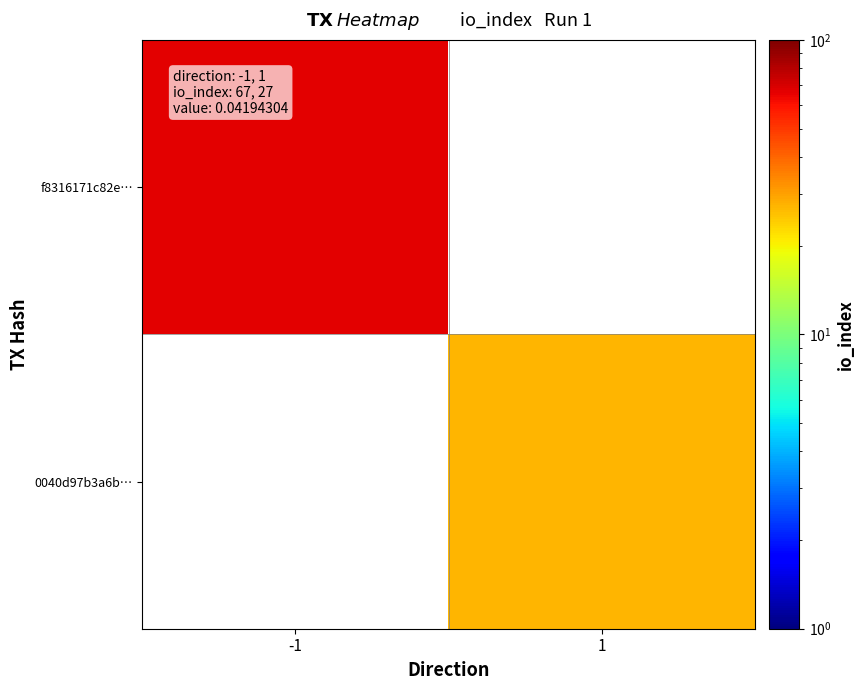

What is the maximum value for f8316171c82e…?

67.0